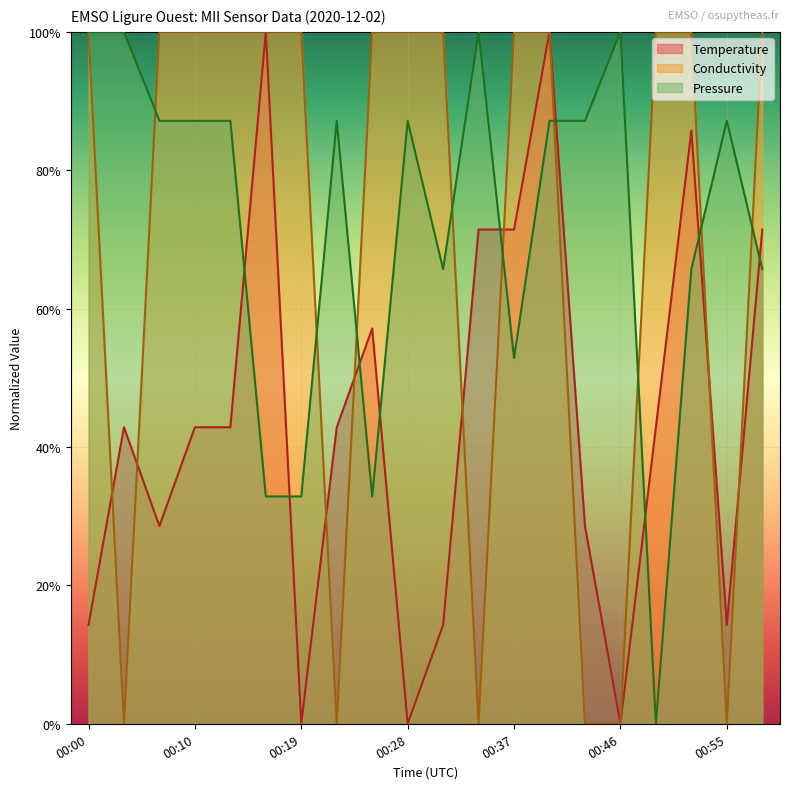

What is the difference between the maximum and minimum values in the Pressure series?

1.0